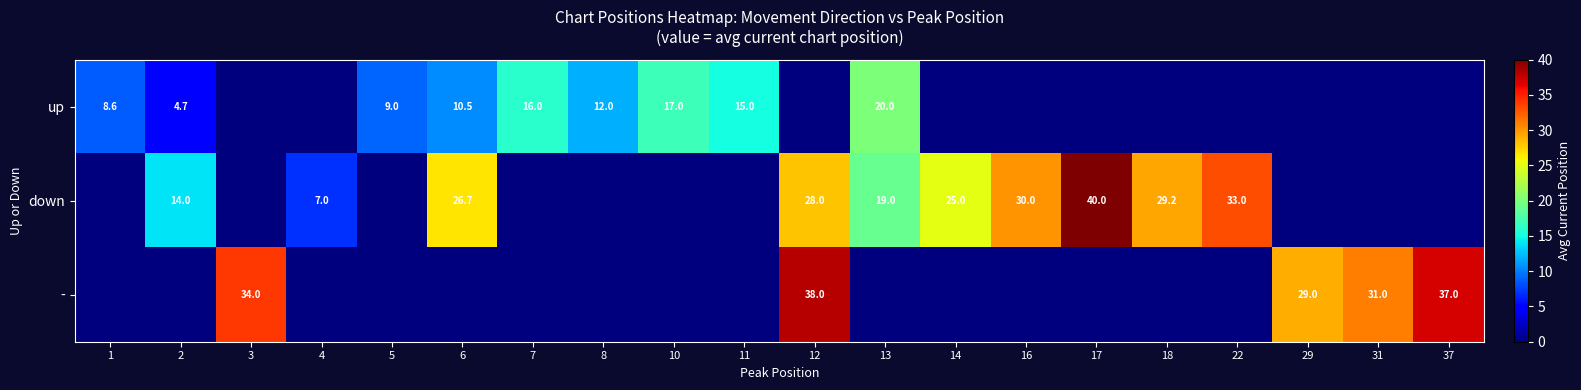

The value of down at 22 is 43.4. True or false?

False